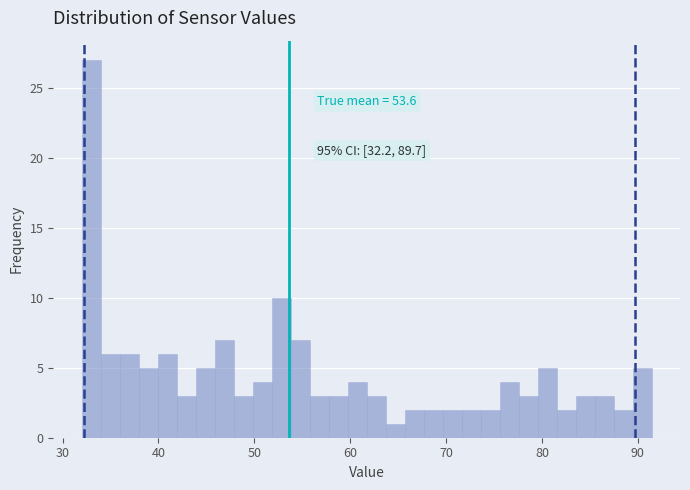

Read against the x-axis, roughly where is the centre of the tallest bar?

33